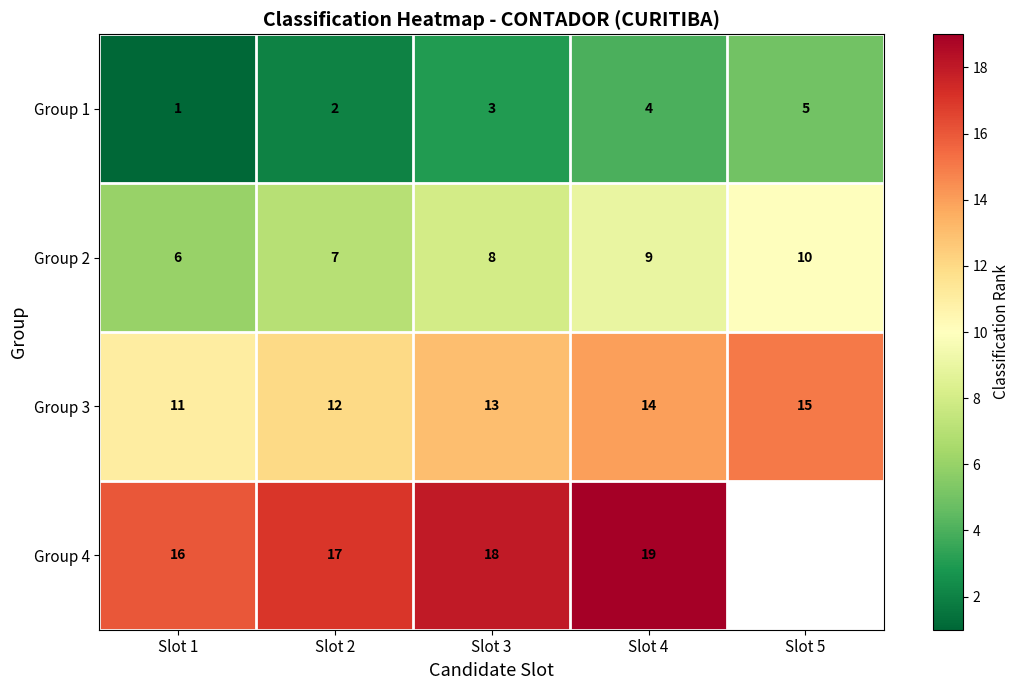

The Group 3 series shows 3 at Slot 3. True or false?

False